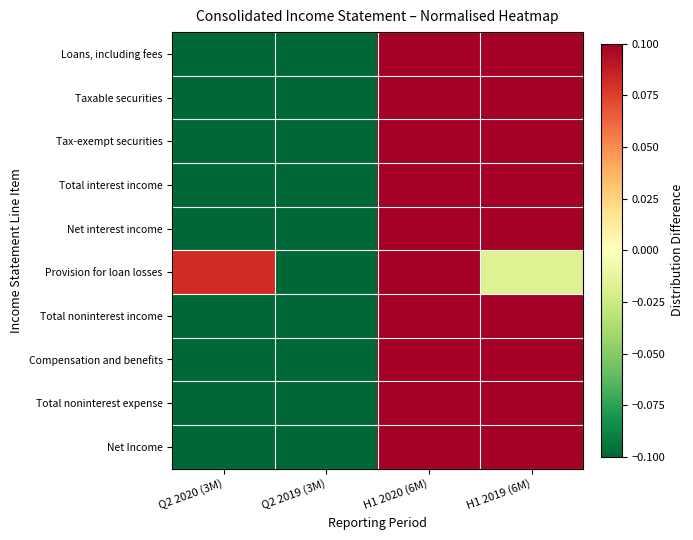

What is the smallest value displayed?

-0.1